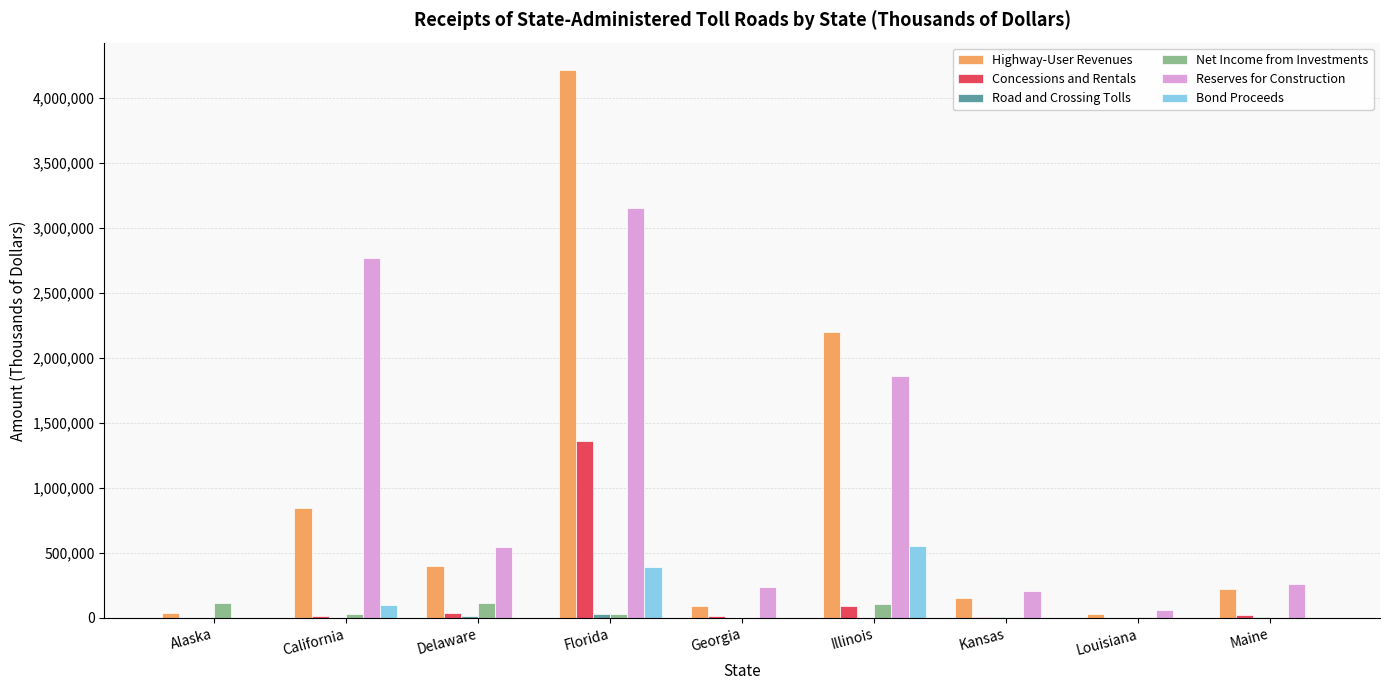

Which series has the largest range (max minus min)?

Highway-User Revenues